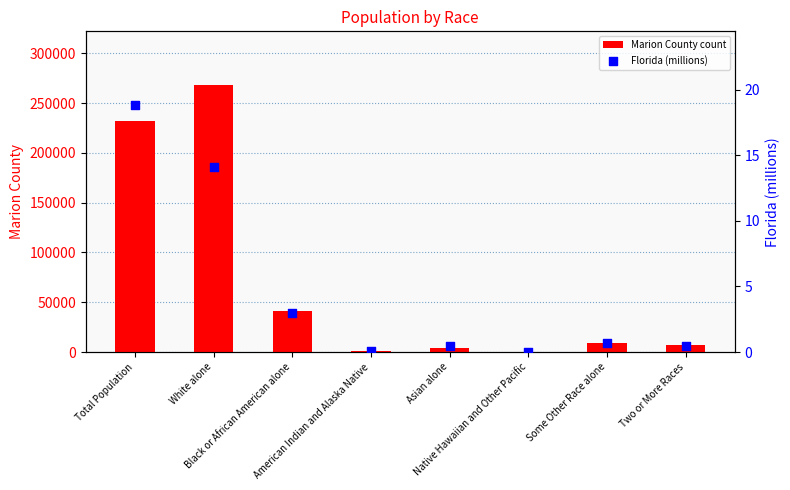

What is the total value across all series at White alone?

268298.1